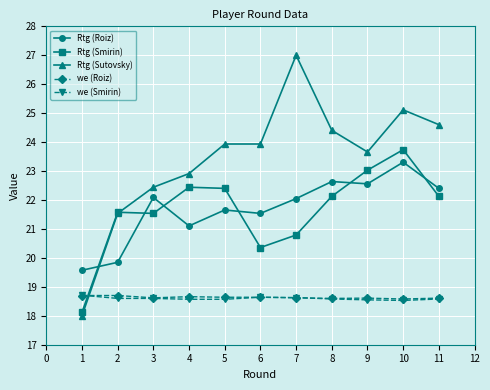

What is the total value across all series at 5?

105.2